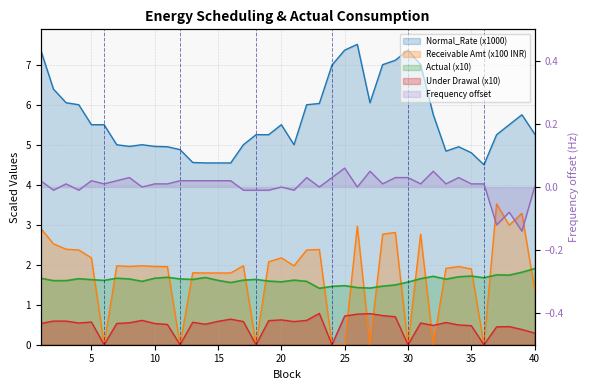

True or false: Frequency has more than 1 points higher than both neighbors.

True